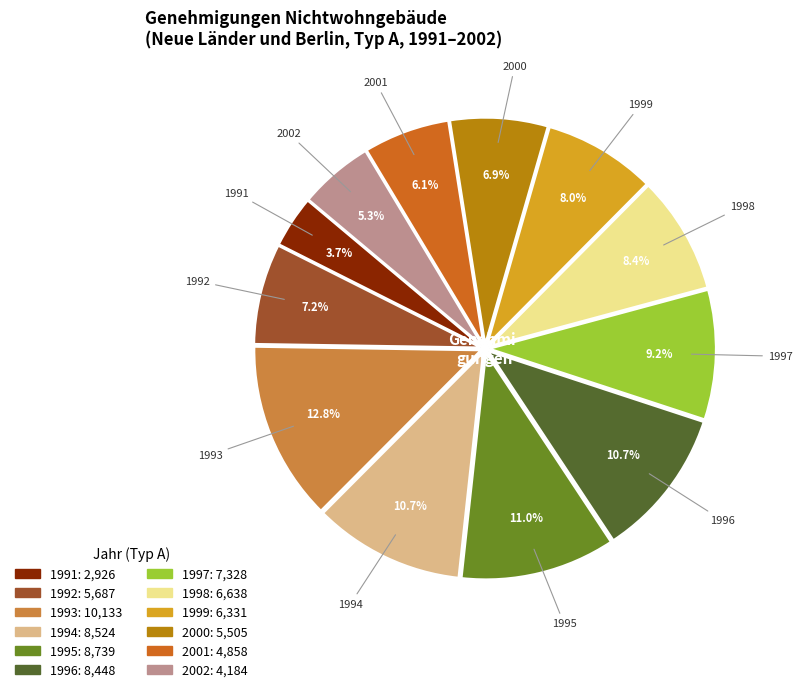

The 1994 slice represents 19% of the pie. True or false?

False